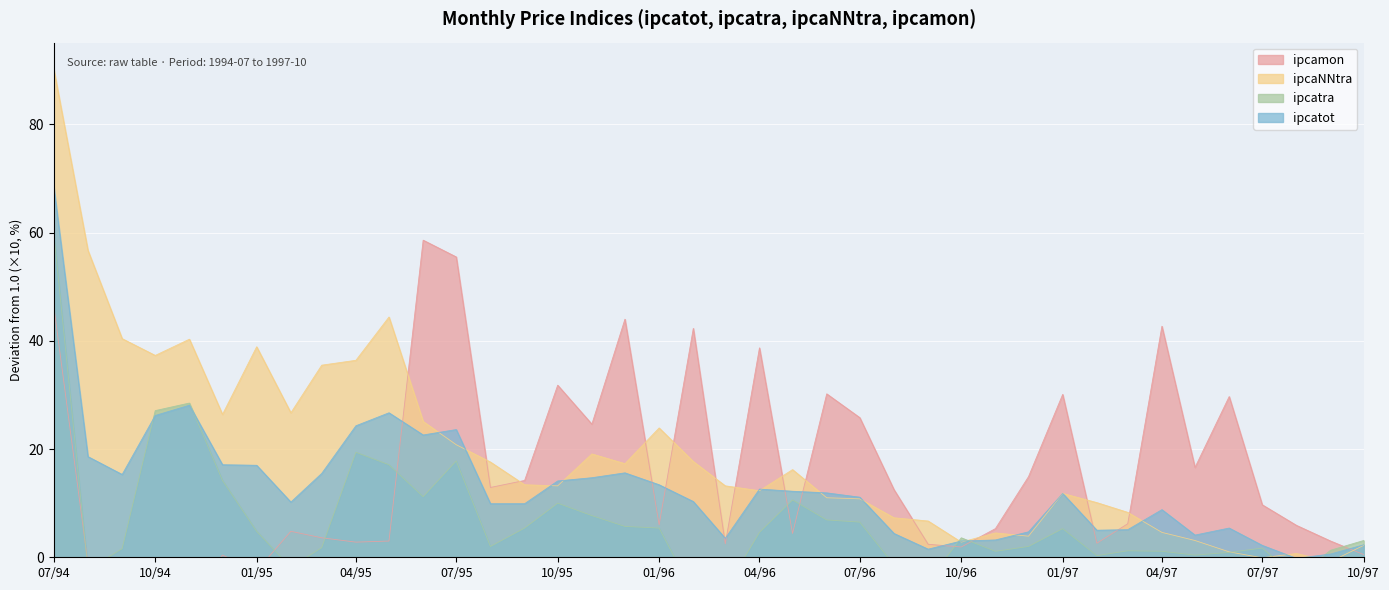

Where is the first local minimum for ipcatot?

1994-09